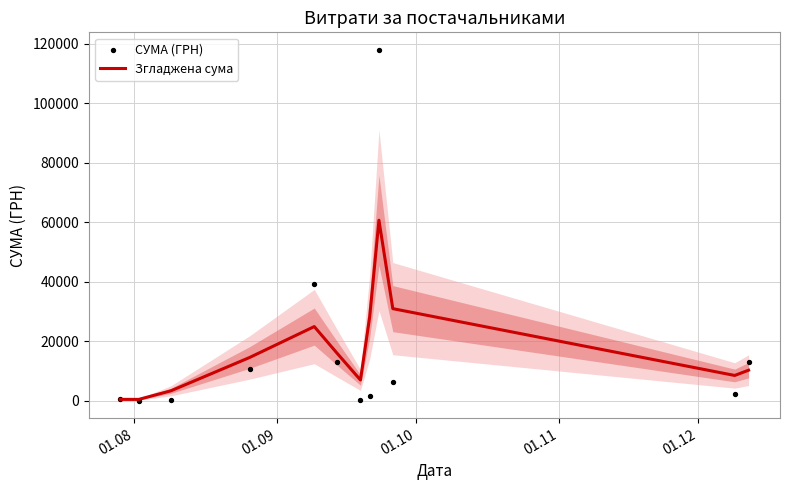

Which series reaches the maximum Y coordinate?

СУМА (ГРН)